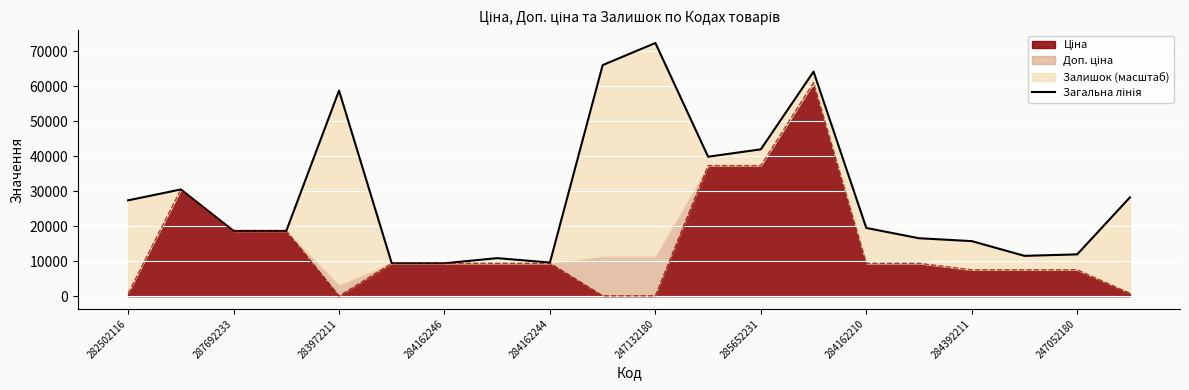

What is the change in value from 284162246 to 14?

+846.0